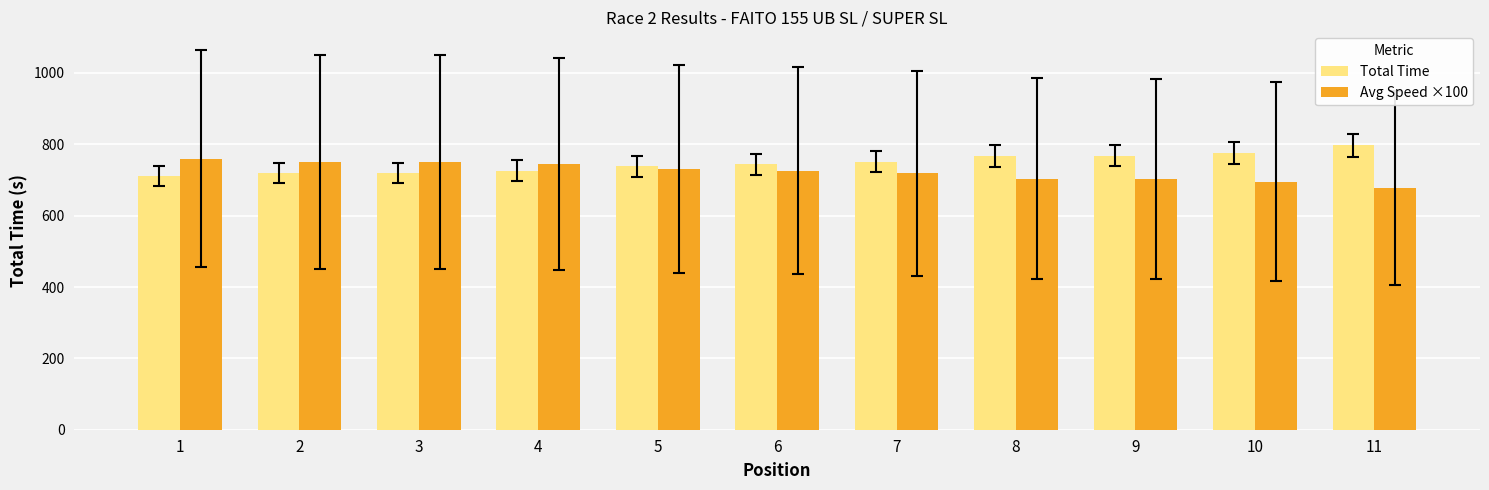

Which series has the largest total across all categories?

Total Time